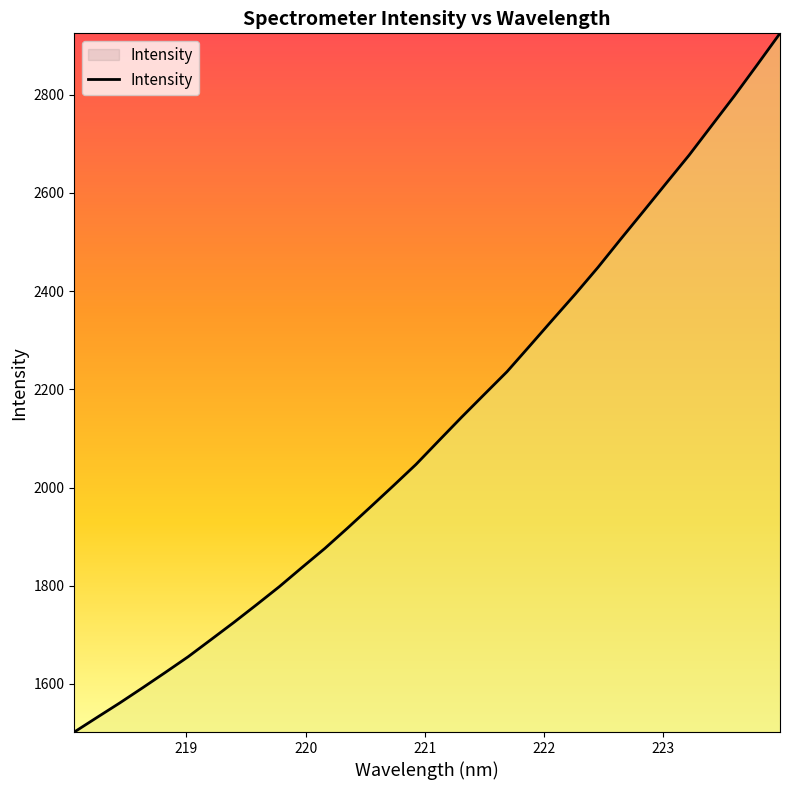

True or false: the data has more than 1 interior local peaks.

False